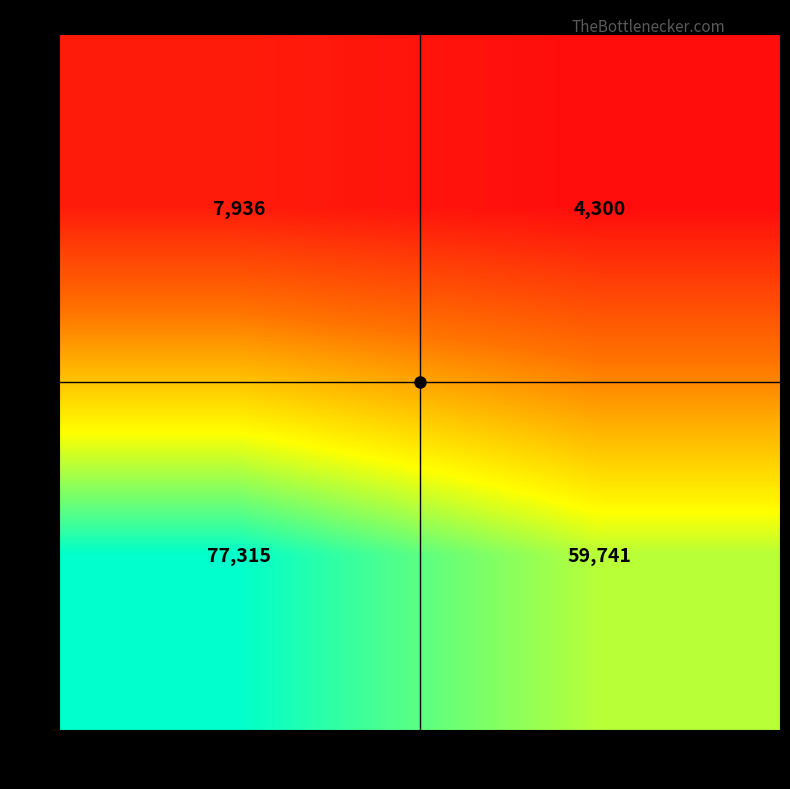

What value does the transactionShares series have at 2016-06-03?

7936